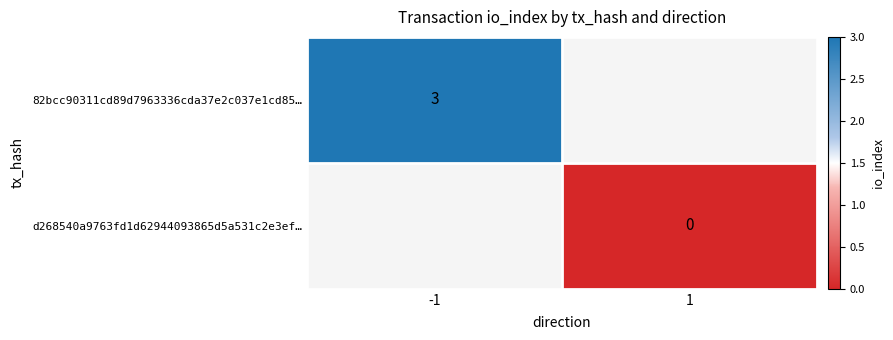

True or false: 82bcc90311cd89d7963336cda37e2c037e1cd85… has a value of 3 at -1.

True